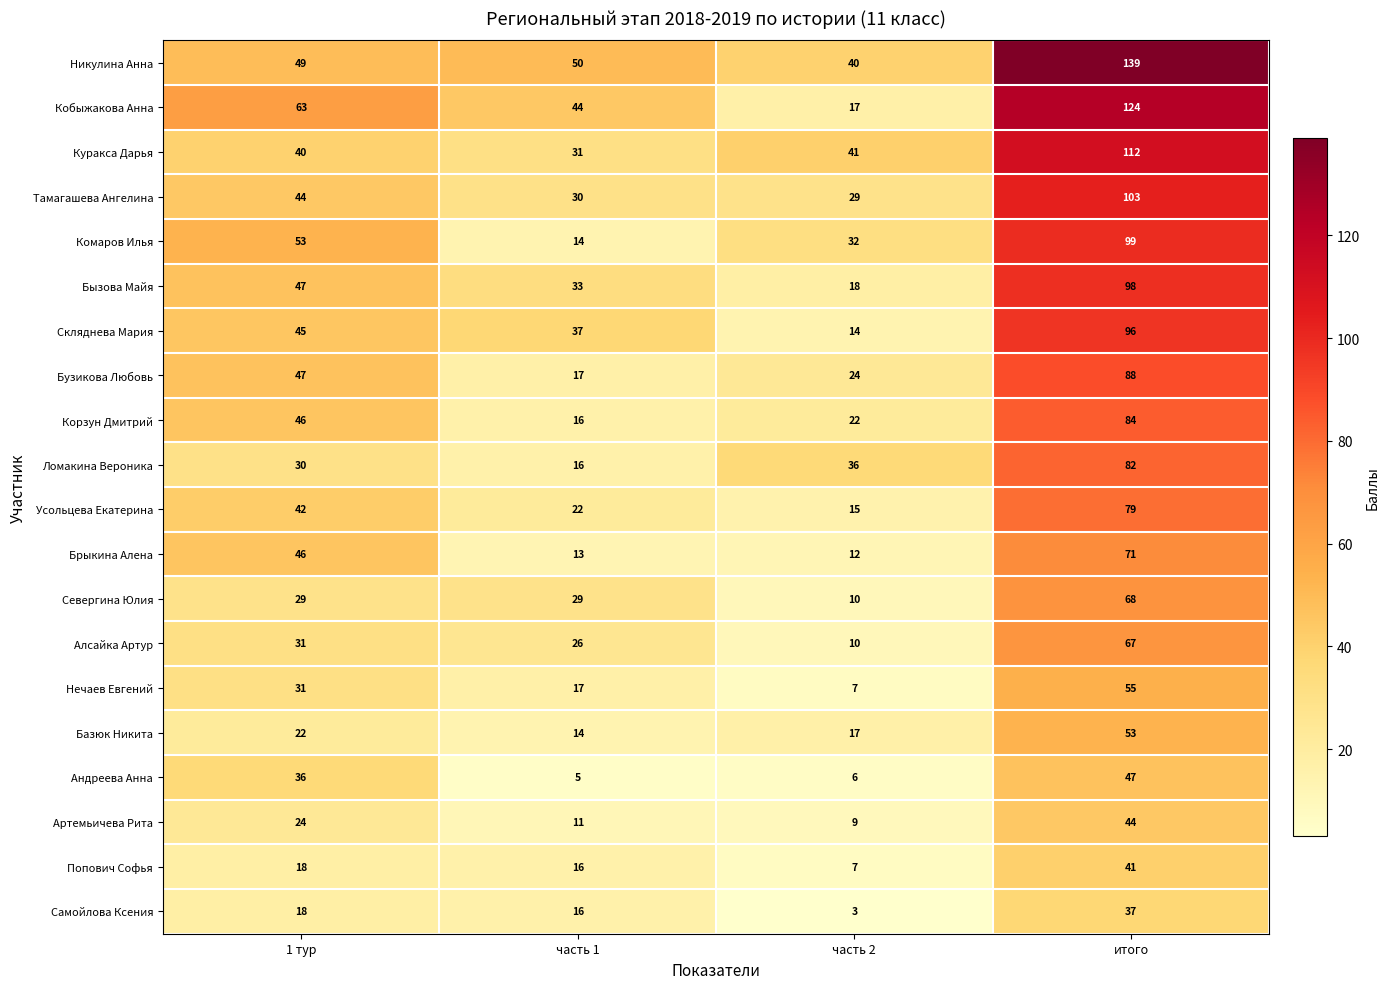

What is the difference between the highest and lowest values at 1 тур?

45